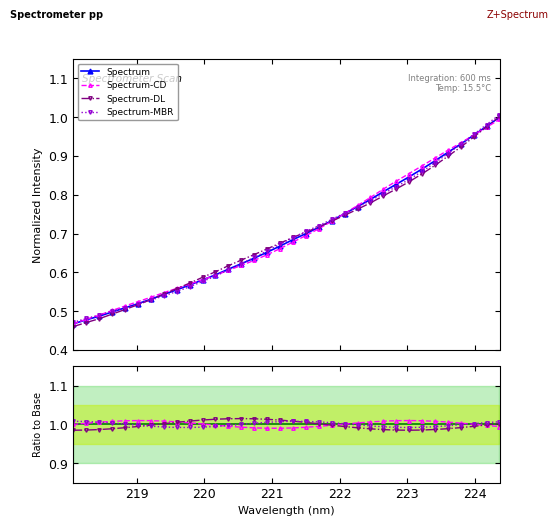

Which series has the widest spread of values?

Spectrum